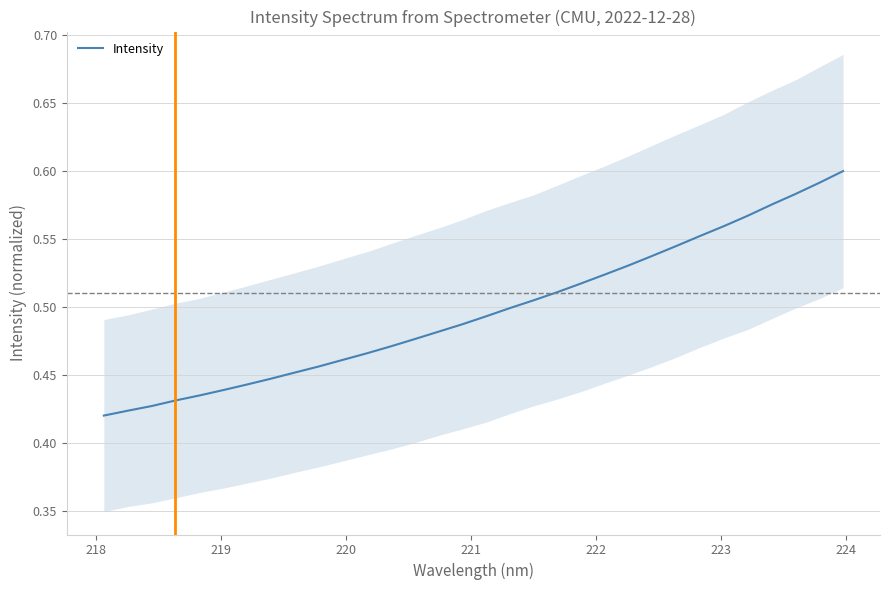

Reading left to right, what are all the values shown in this chart?

0.4	0.4	0.4	0.4	0.4	0.4	0.4	0.4	0.5	0.5	0.5	0.5	0.5	0.5	0.5	0.5	0.5	0.5	0.5	0.5	0.5	0.5	0.5	0.5	0.5	0.6	0.6	0.6	0.6	0.6	0.6	0.6